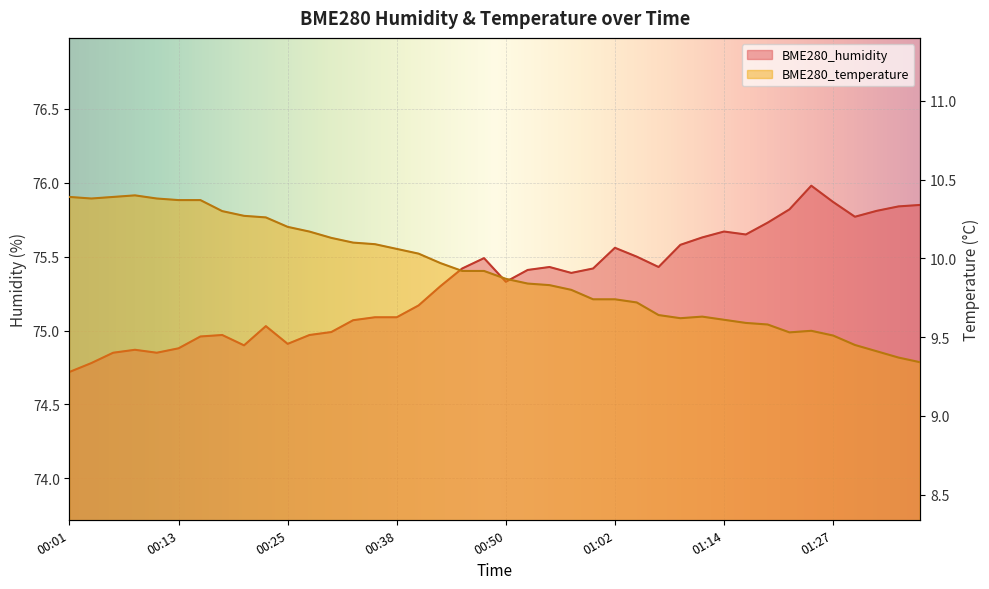

Reading left to right, extract all data points from this chart.

BME280_humidity: 74.7	74.8	74.8	74.9	74.8	74.9	75.0	75.0	74.9	75.0	74.9	75.0	75.0	75.1	75.1	75.1	75.2	75.3	75.4	75.5	75.3	75.4	75.4	75.4	75.4	75.6	75.5	75.4	75.6	75.6	75.7	75.7	75.7	75.8	76.0	75.9	75.8	75.8	75.8	75.8
BME280_temperature: 10.4	10.4	10.4	10.4	10.4	10.4	10.4	10.3	10.3	10.3	10.2	10.2	10.1	10.1	10.1	10.1	10.0	10.0	9.9	9.9	9.9	9.8	9.8	9.8	9.7	9.7	9.7	9.6	9.6	9.6	9.6	9.6	9.6	9.5	9.5	9.5	9.4	9.4	9.4	9.3